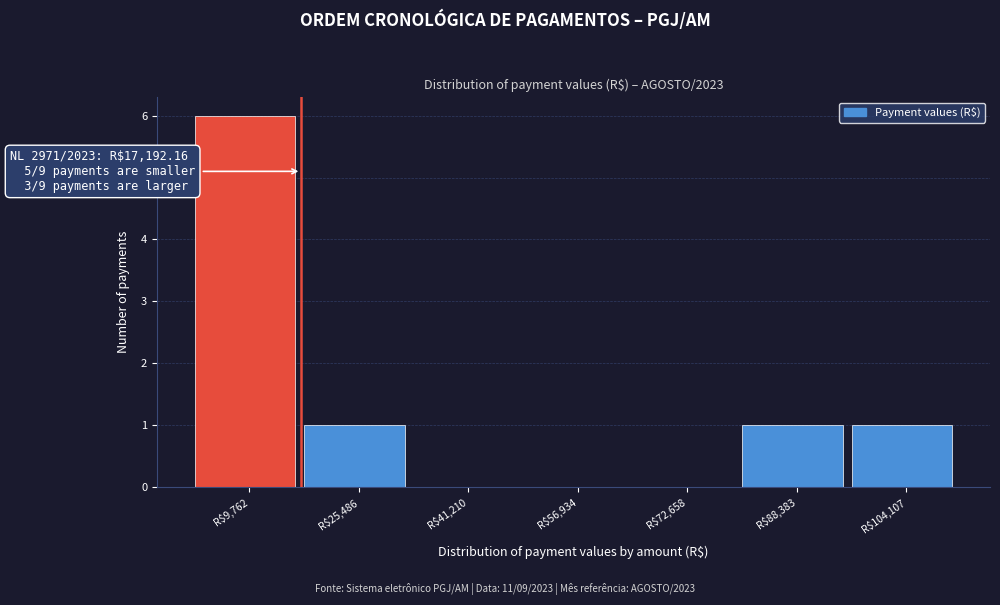

Which range on the x-axis has the tallest bar?

2000 to 18000